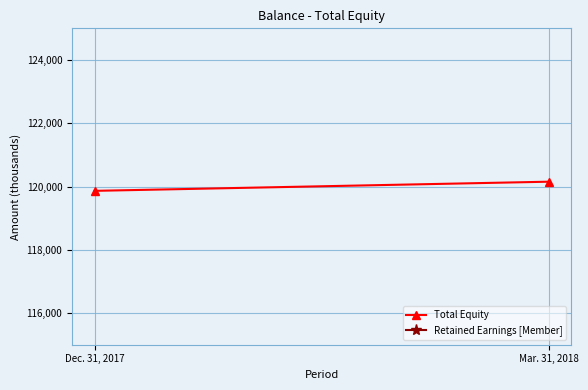

What is the label of the 2nd point from the left?

Mar. 31, 2018